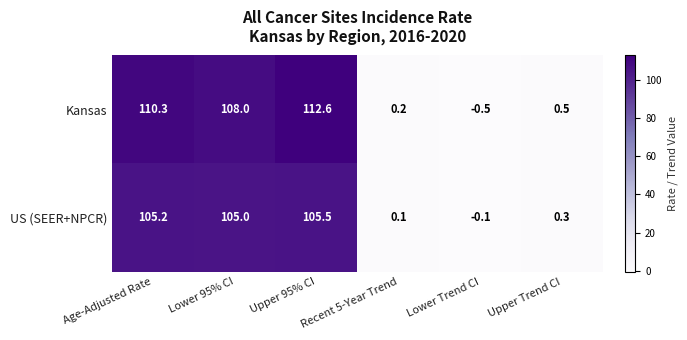

How many data points does each series have?

6